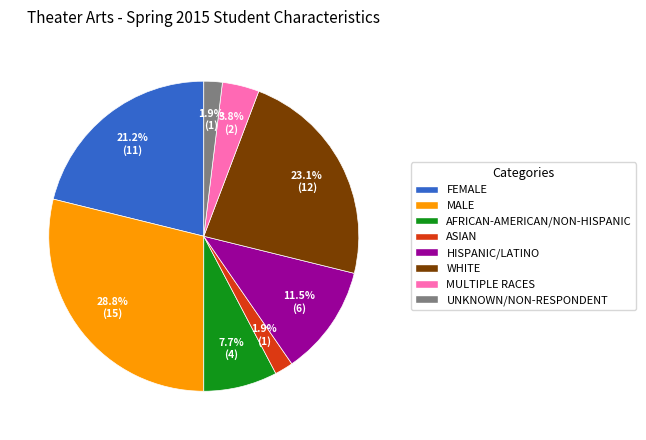

What is the largest slice in the pie chart?

MALE